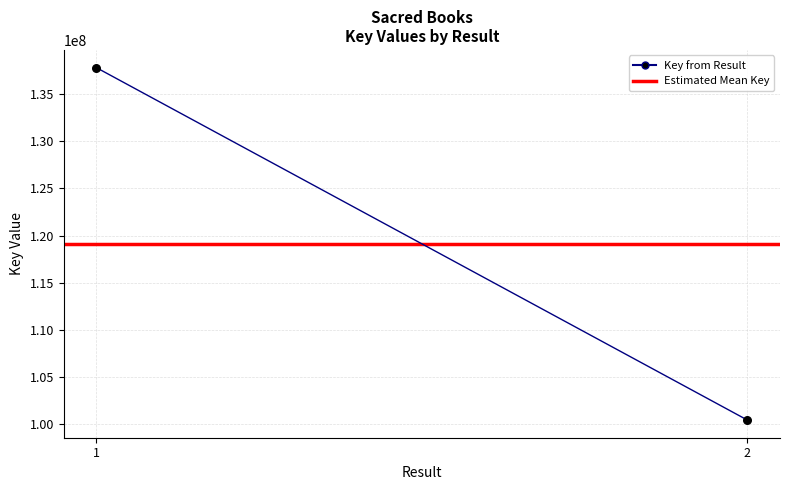

What is the range of Y values (max minus min)?

37381621